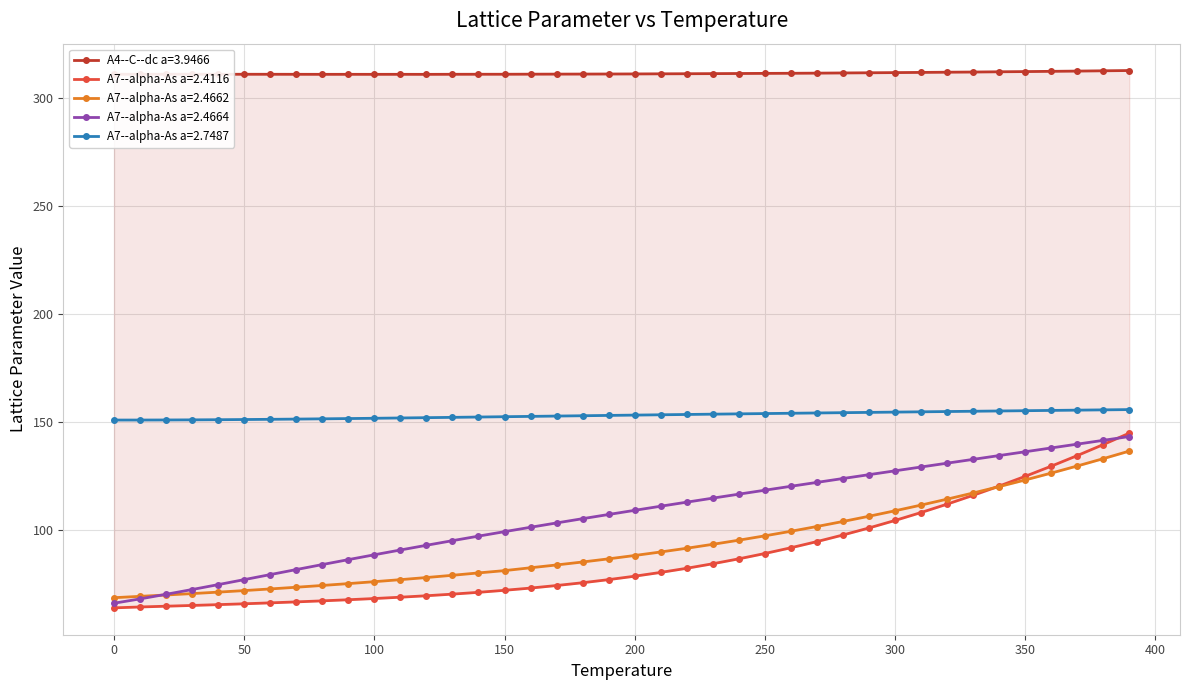

What is the difference between the maximum and minimum values in the A7--alpha-As a=2.4662 series?

68.0